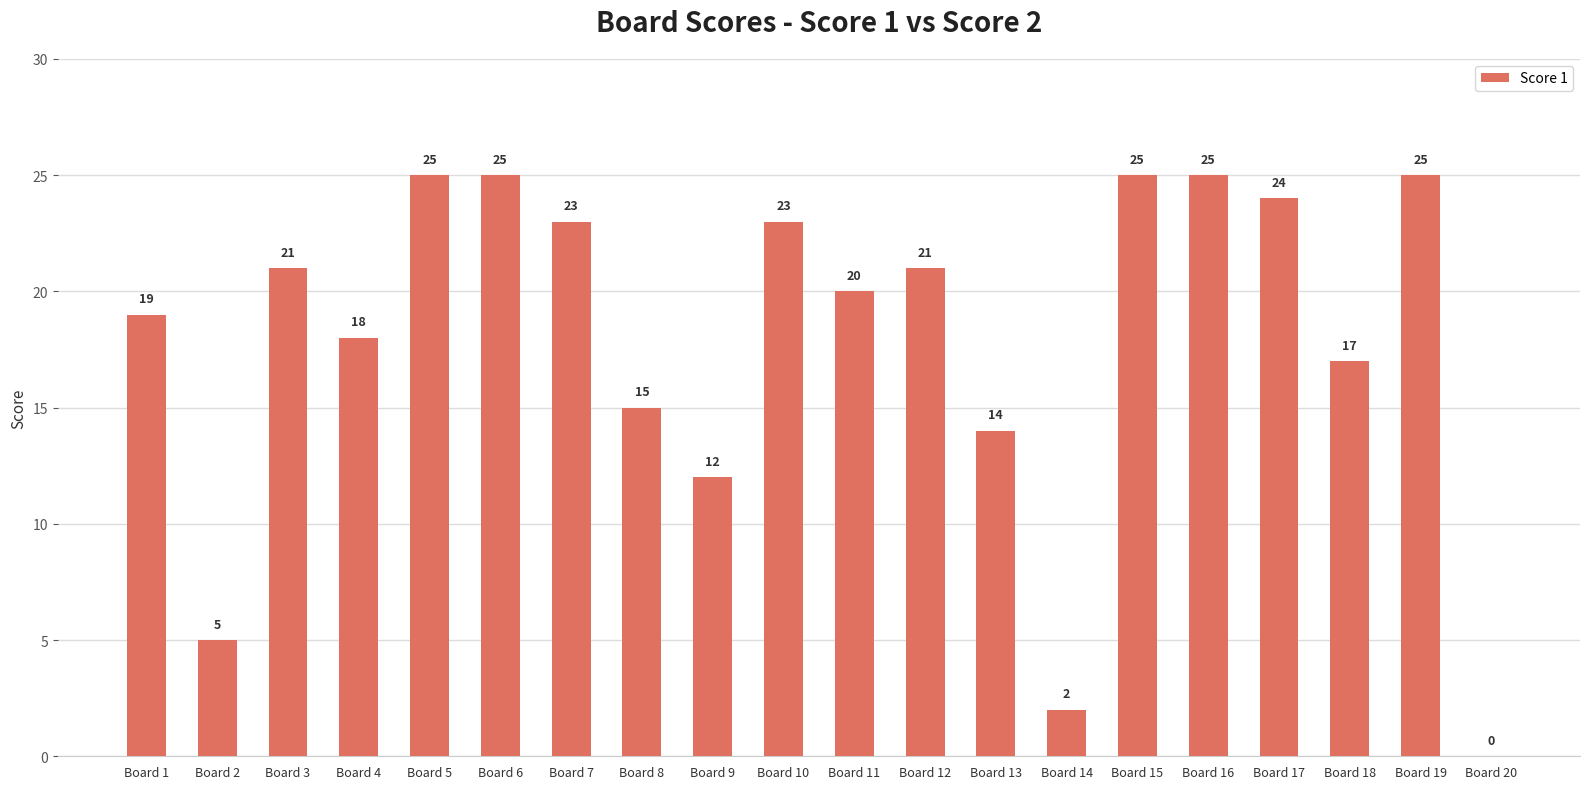

Reading left to right, extract all data points from this chart.

19	5	21	18	25	25	23	15	12	23	20	21	14	2	25	25	24	17	25	0